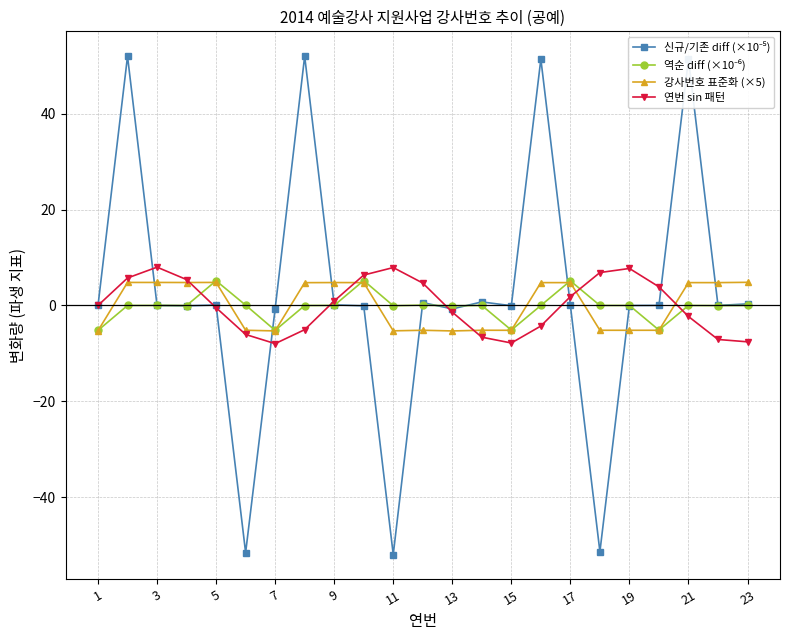

What is the minimum value shown in the chart?

-52.0